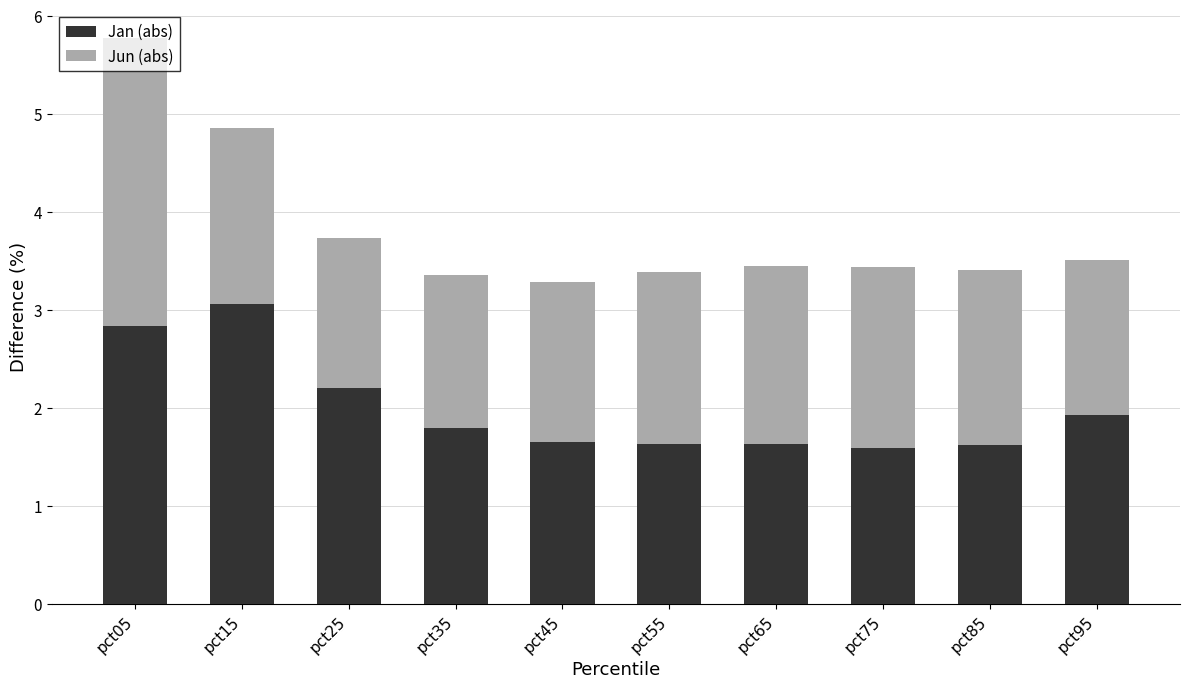

Count the number of categories in the chart.

10